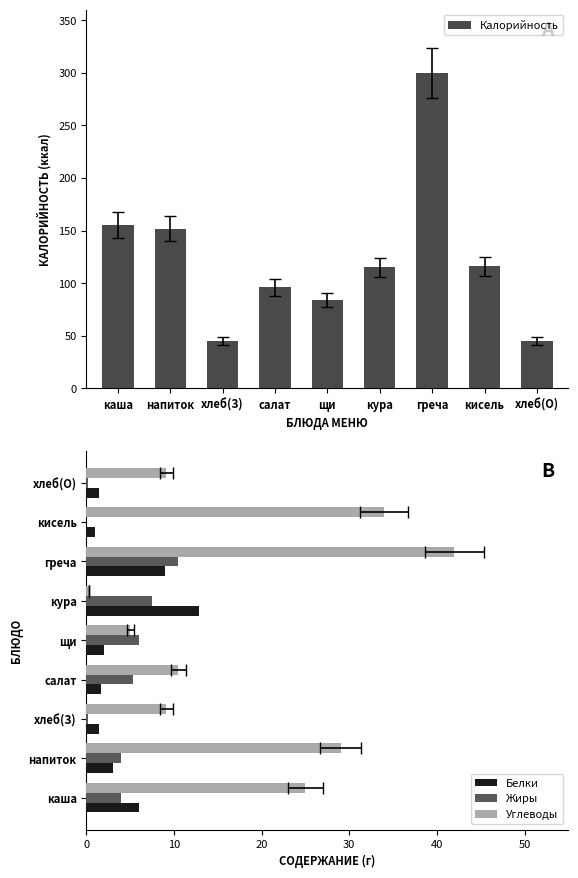

Which series has the largest range (max minus min)?

Калорийность